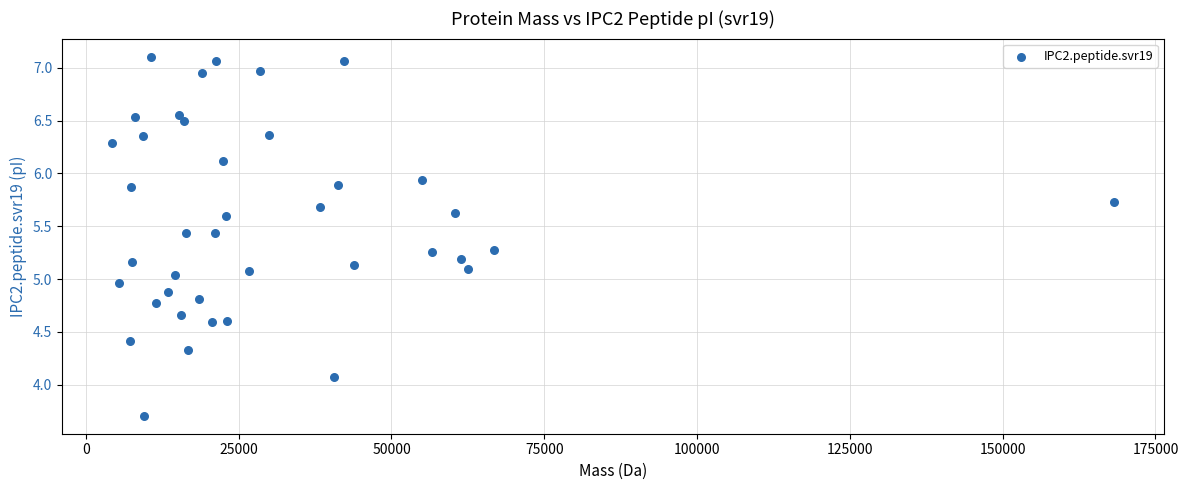

What is the range of X values (max minus min)?

163974.1